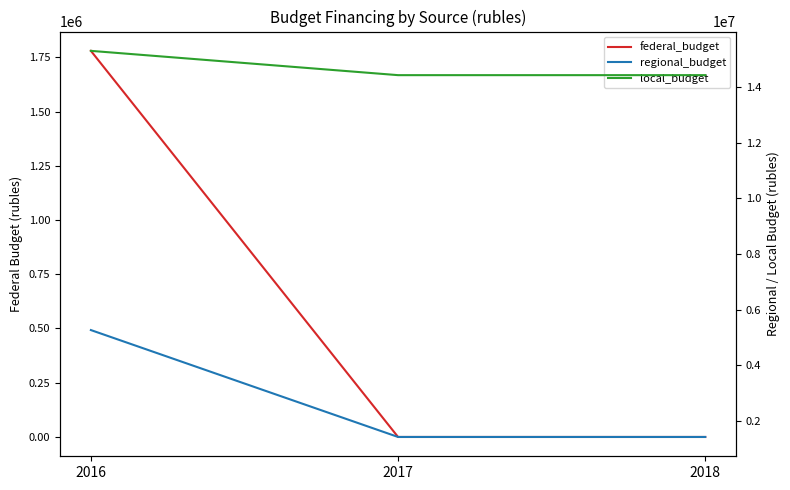

What are all the series names shown in the legend?

federal_budget, regional_budget, local_budget